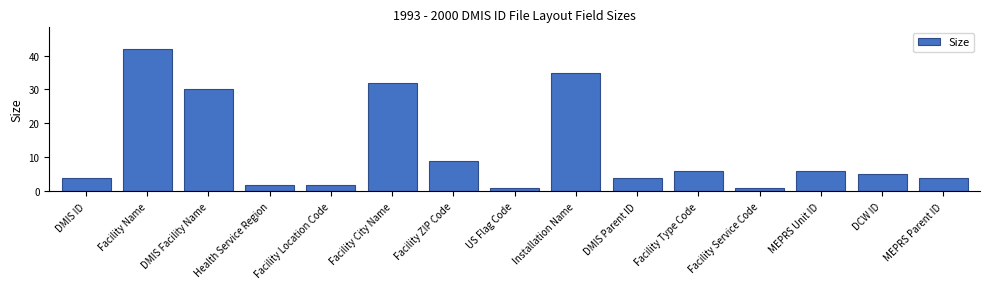

The value at MEPRS Unit ID is 2. True or false?

False